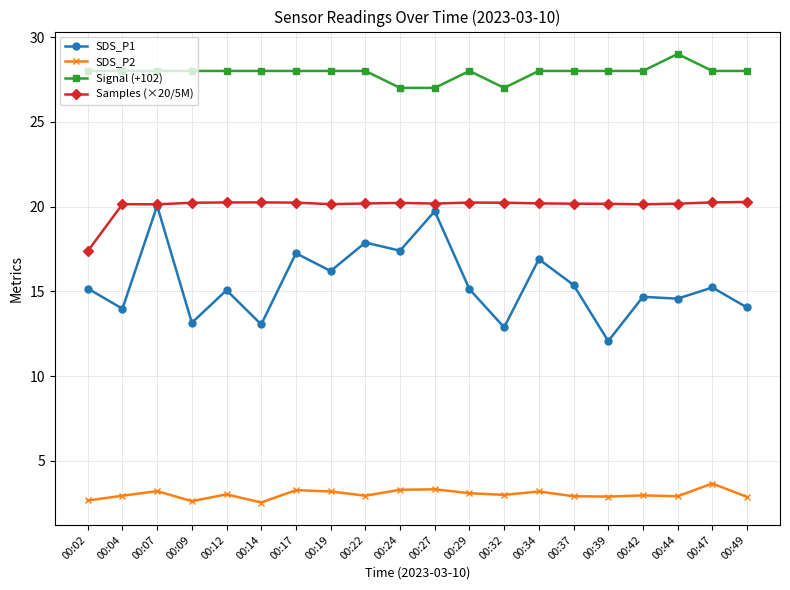

At 00:39, list the series in order from smallest to largest.

SDS_P2, SDS_P1, Samples (×20/5M), Signal (+102)